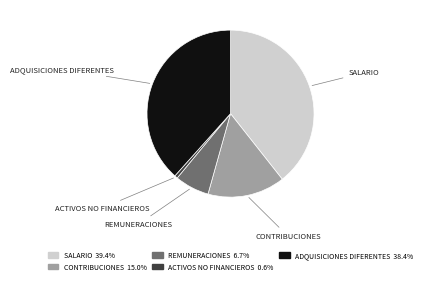

What is the ratio of the value at CONTRIBUCIONES to the value at ACTIVOS NO FINANCIEROS?

25.2